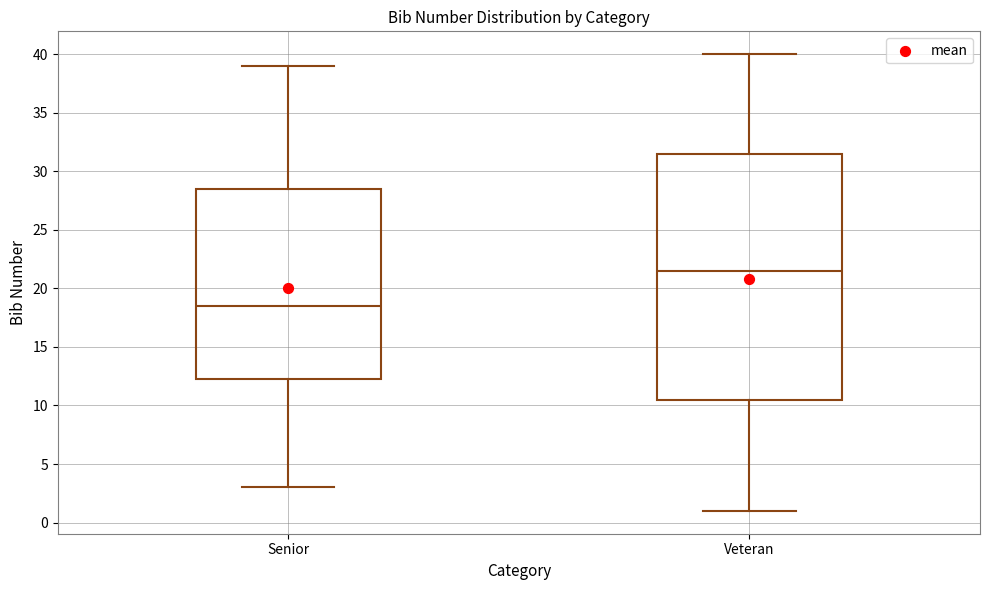

Which box has the lowest median line?

Senior